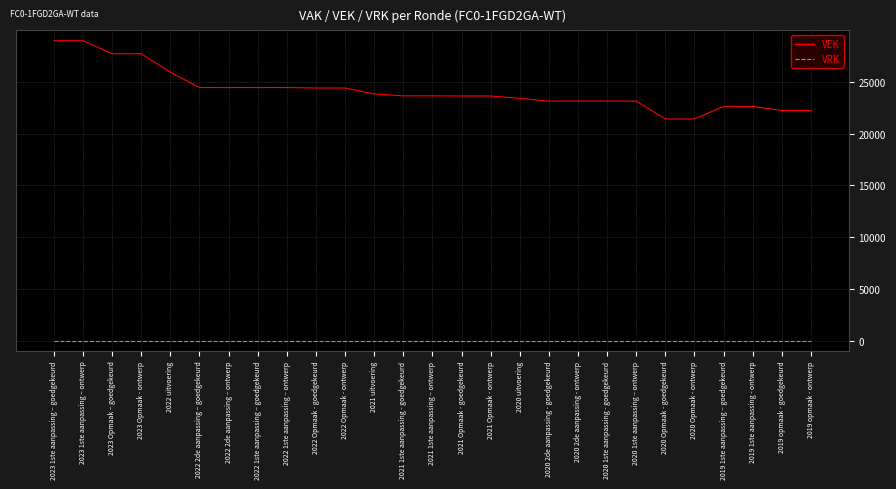

The value of VEK at 2021 1ste aanpassing – ontwerp is 23649. True or false?

True